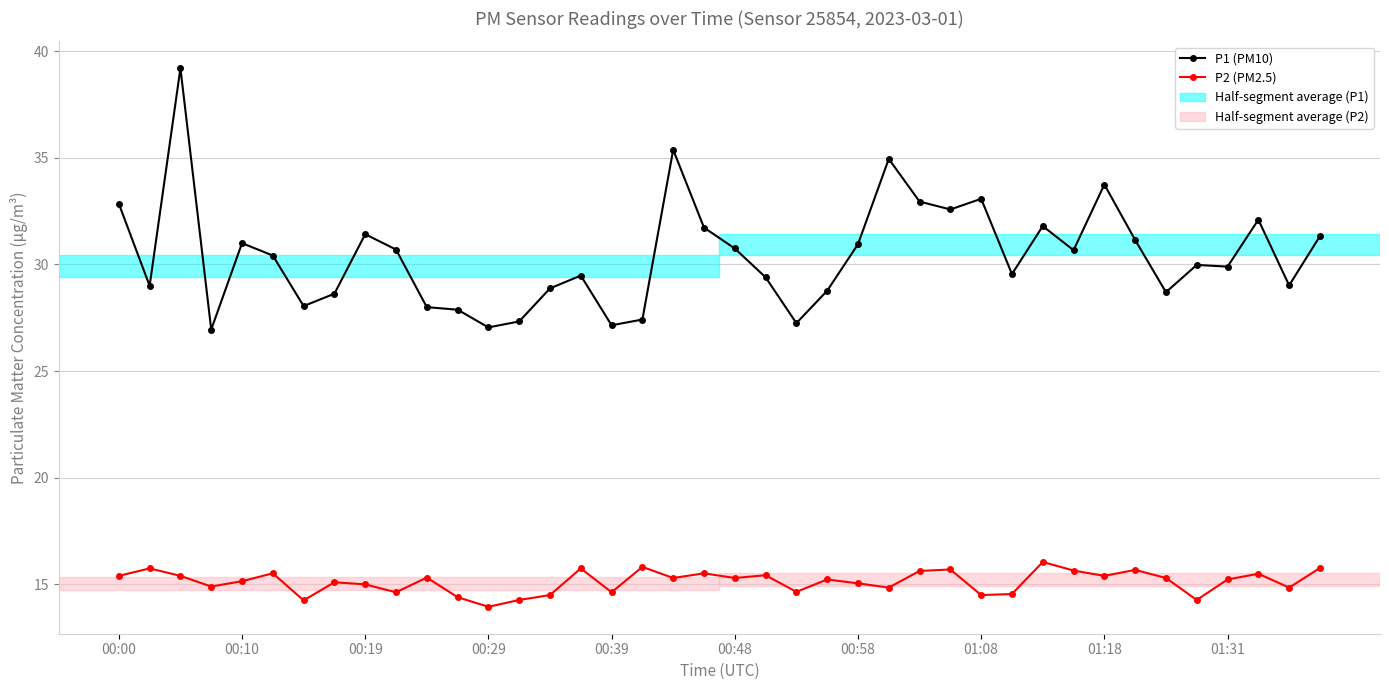

What is the value of the P1 (PM10) point at the 16th from the left?

29.5